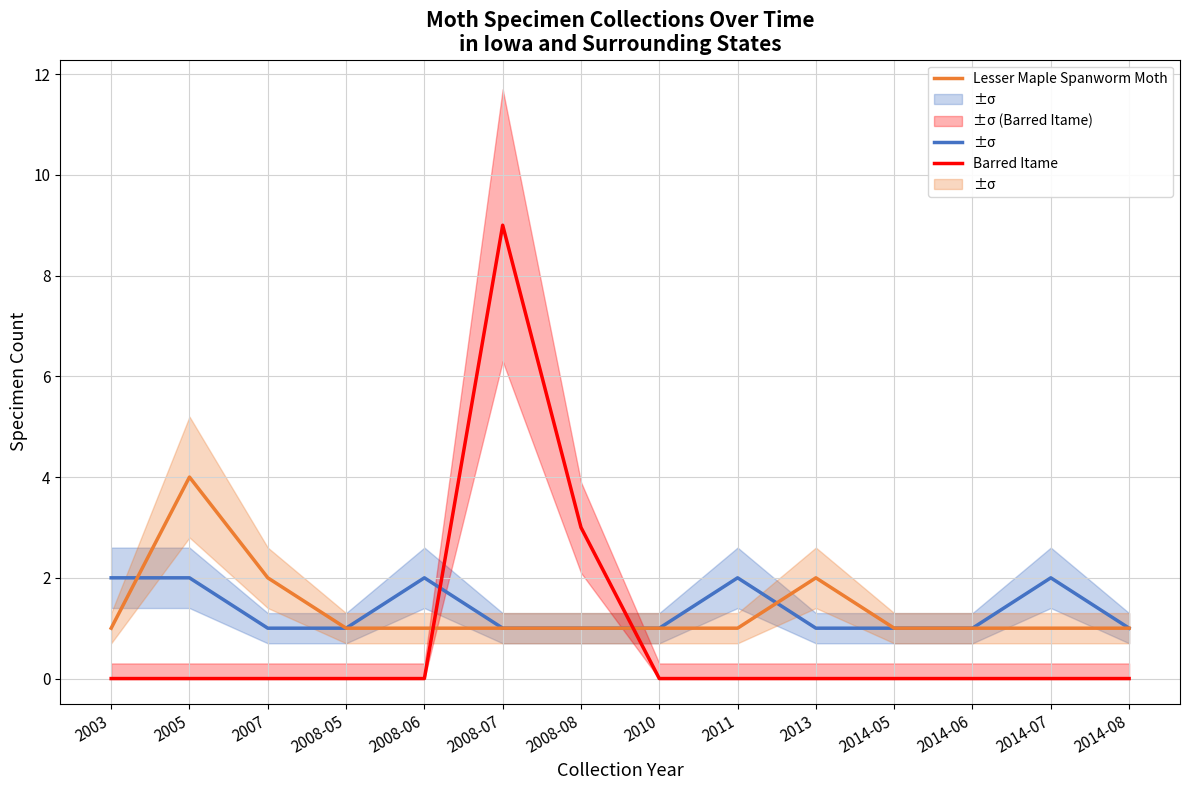

The value of Common Angle at 2014-05 is 1. True or false?

False